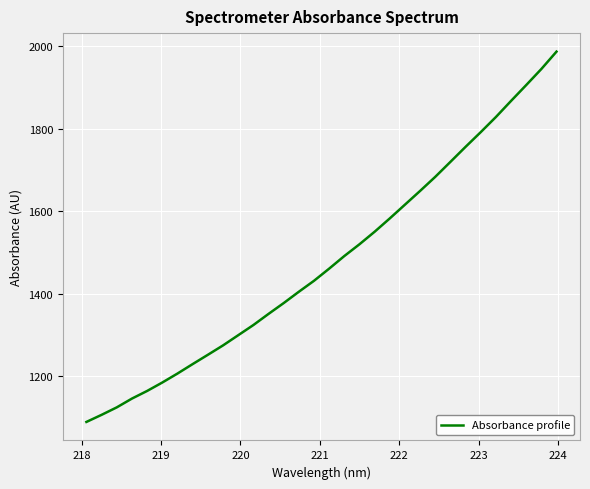

What is the difference between the maximum and minimum values?

897.7